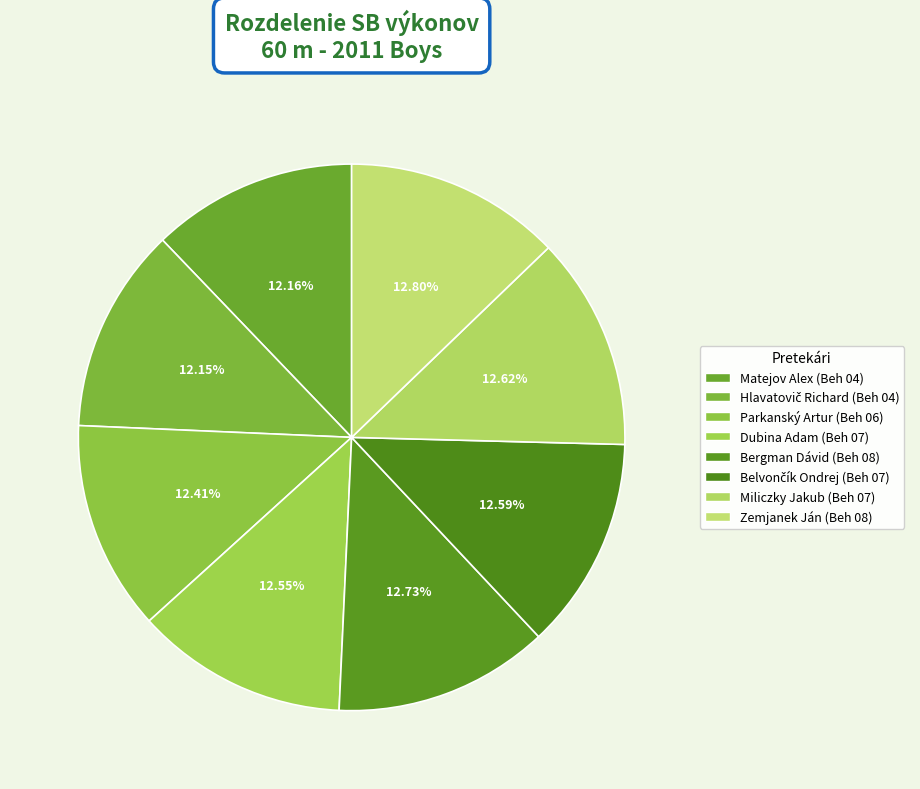

The Dubina Adam (Beh 07) slice represents 24% of the pie. True or false?

False